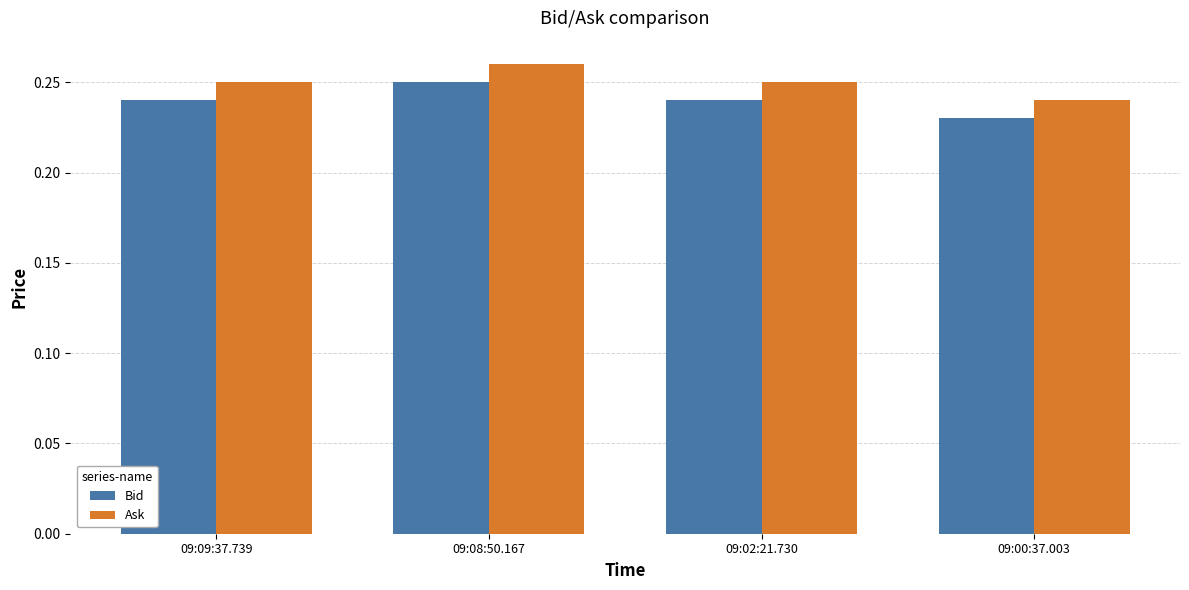

How many bars are there in each group?

2